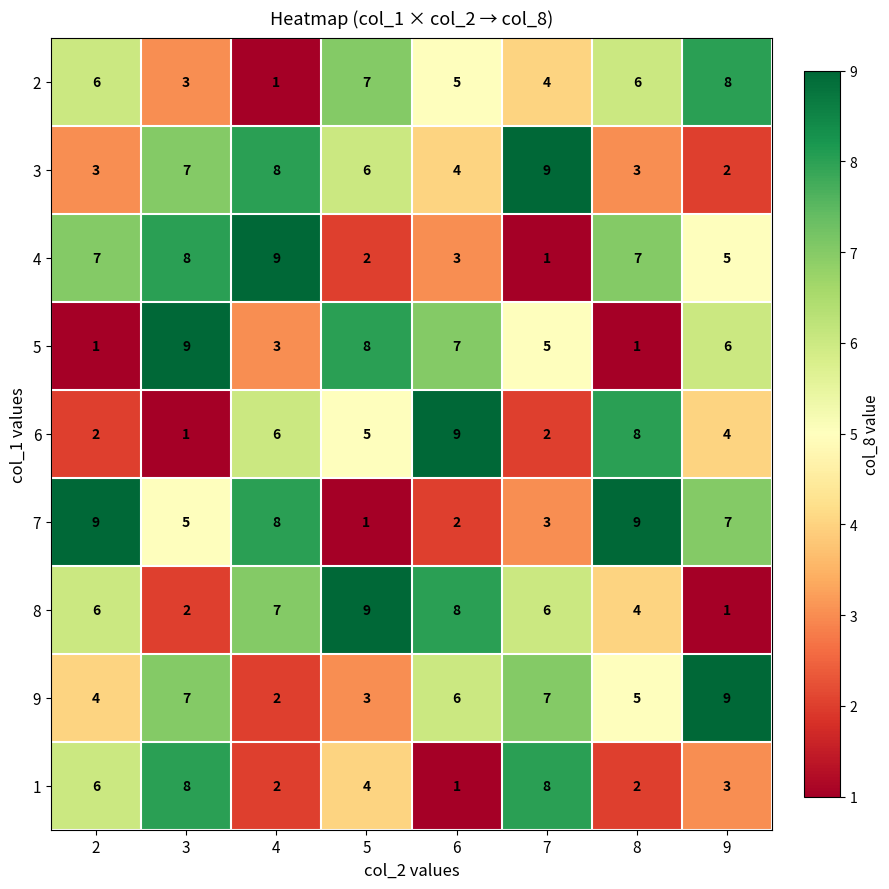

At 5, list the series in order from largest to smallest.

8, 5, 2, 3, 6, 1, 9, 4, 7